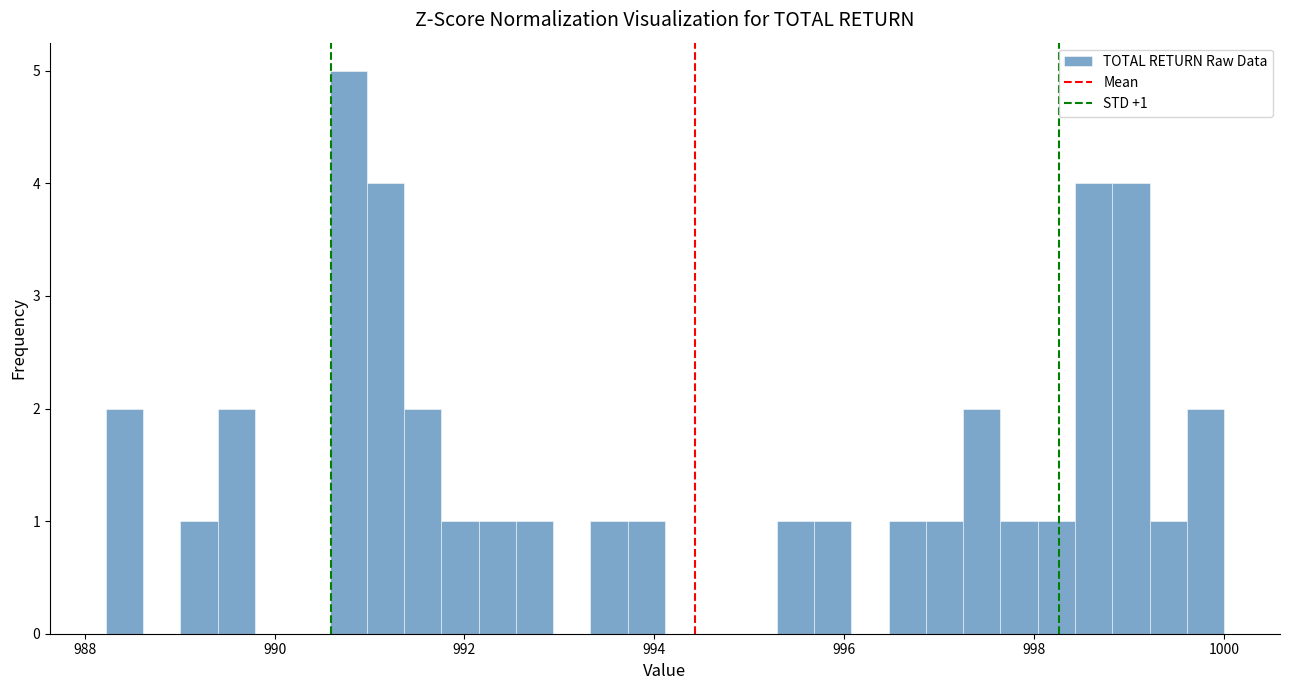

Read against the x-axis, roughly where is the centre of the tallest bar?

990.8